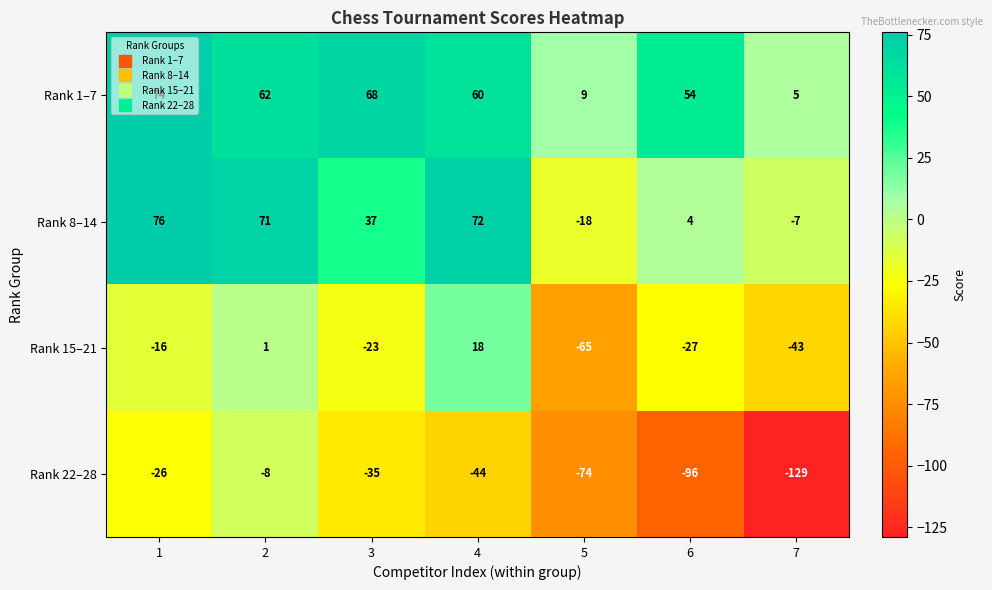

Which series has the widest spread of values?

Rank 22–28